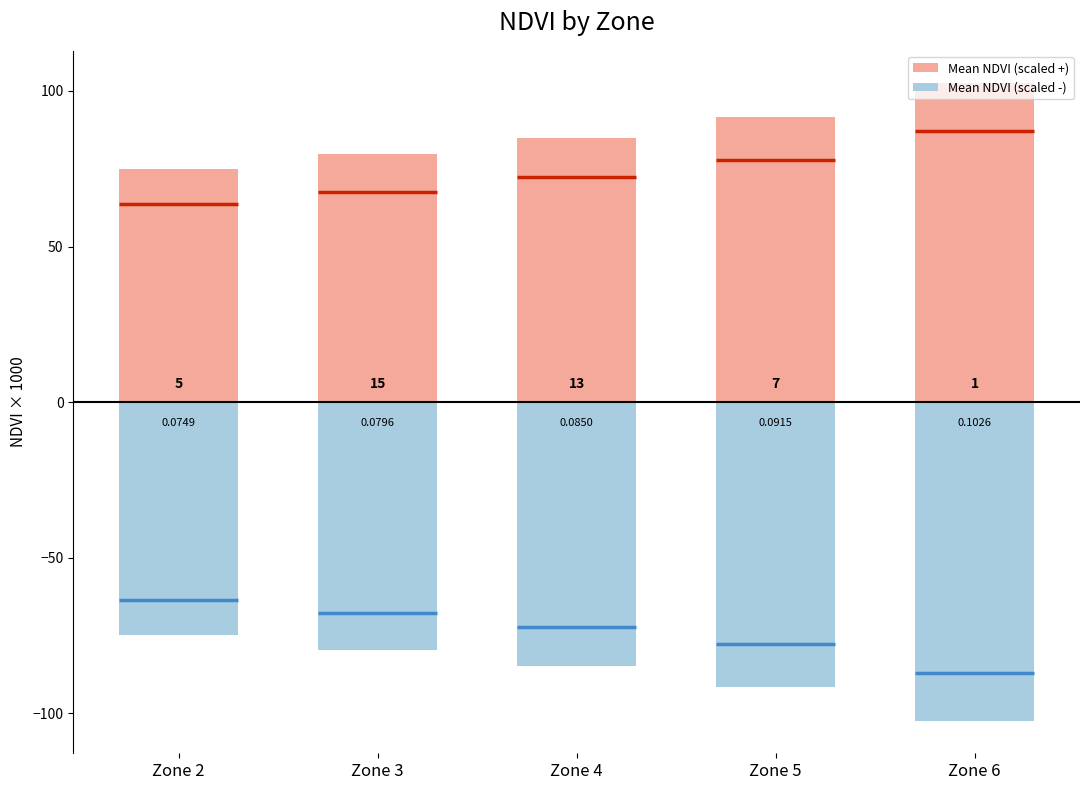

At which label does Mean NDVI (scaled -) reach its peak?

Zone 2